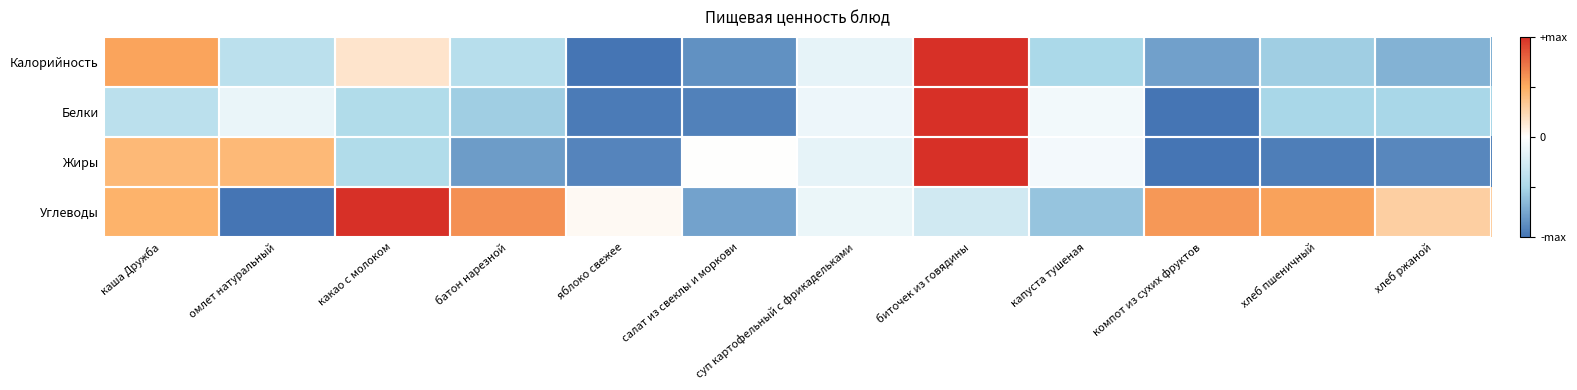

What is the difference between the highest and lowest values at какао с молоком?

1.5